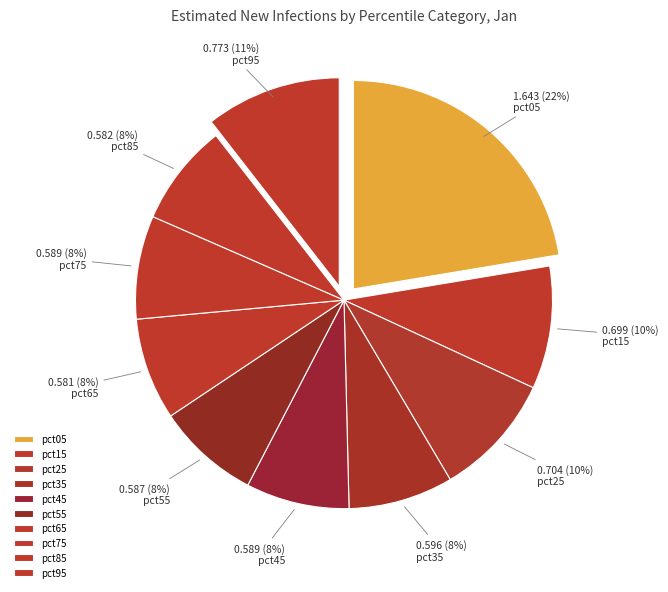

What is the change in value from pct35 to pct95?

+0.2